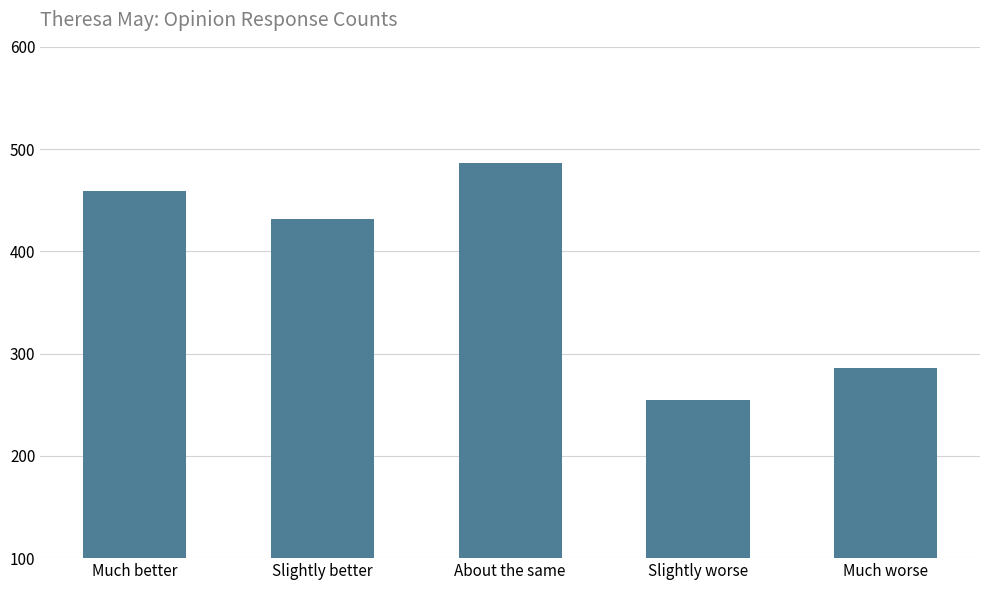

How many data points does each series have?

5